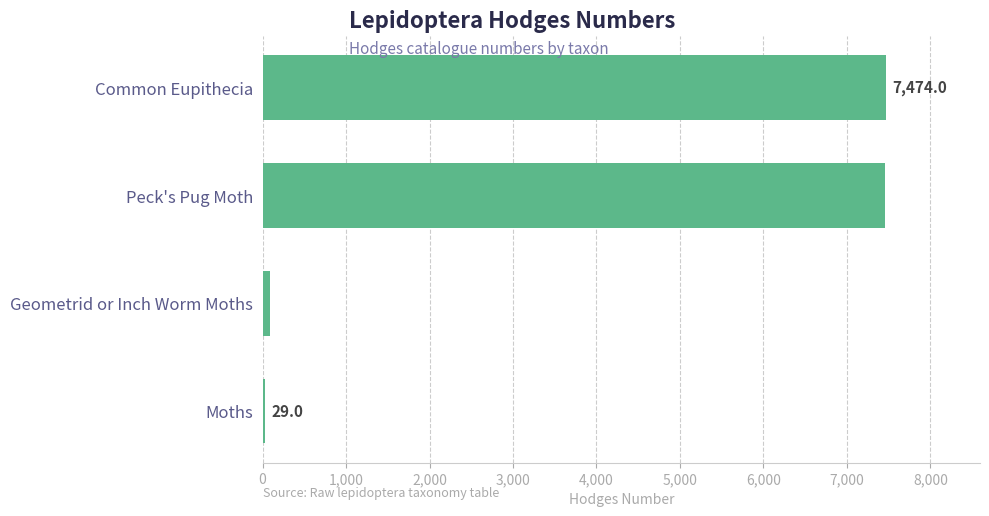

Is it true that the value at Common Eupithecia is 10562.8?

False